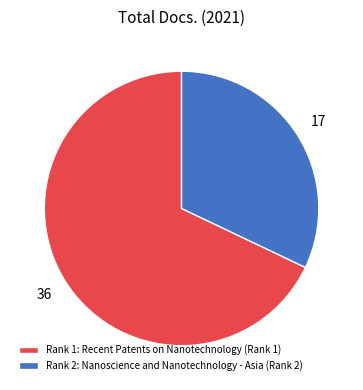

True or false: Rank 2: Nanoscience and Nanotechnology - Asia (Rank 2) accounts for 32% of the total.

True